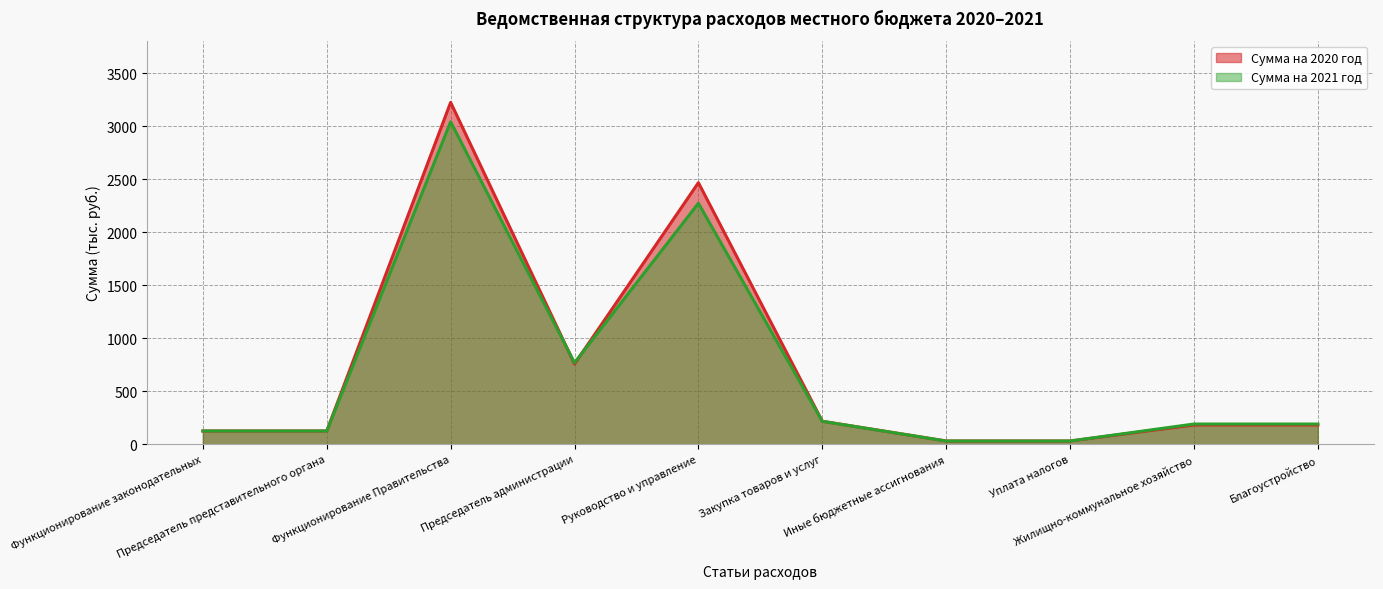

Where does the Сумма на 2020 год series first go above 181?

Функционирование Правительства